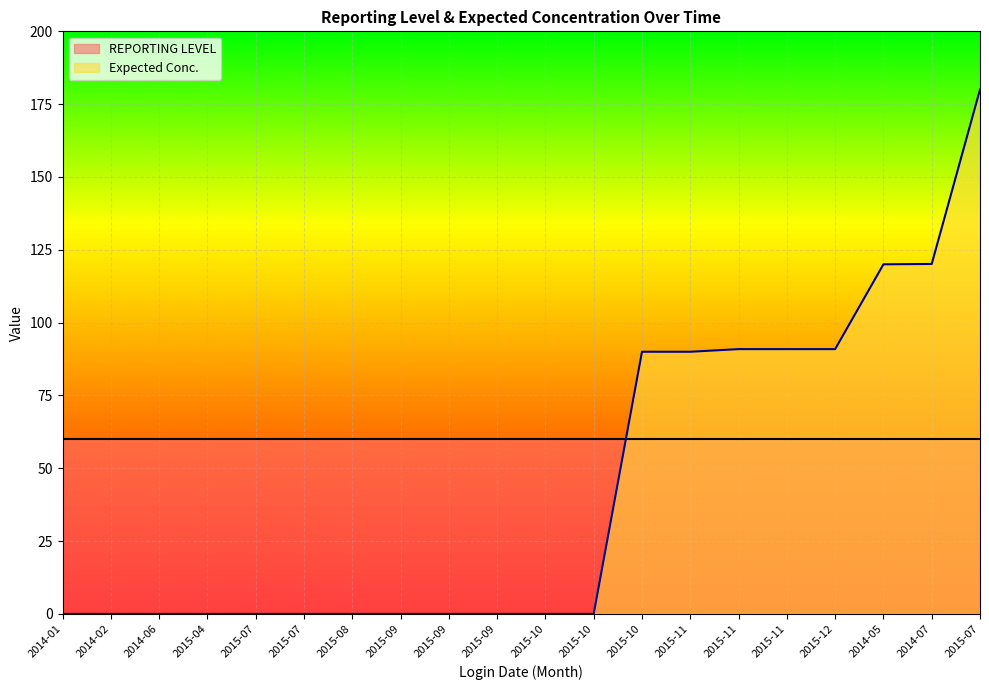

Reading left to right, transcribe all the data shown in this chart.

0.0	0.0	0.0	0.0	0.0	0.0	0.0	0.0	0.0	0.0	0.0	0.0	90.0	90.0	90.9	90.9	90.9	120.0	120.1	180.0